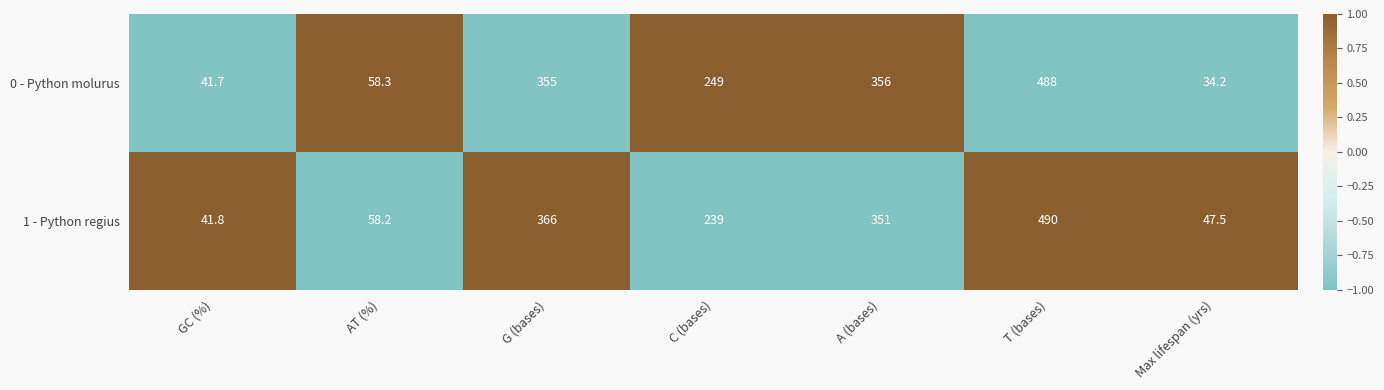

Which label corresponds to the smallest value in the chart?

Max lifespan (yrs)